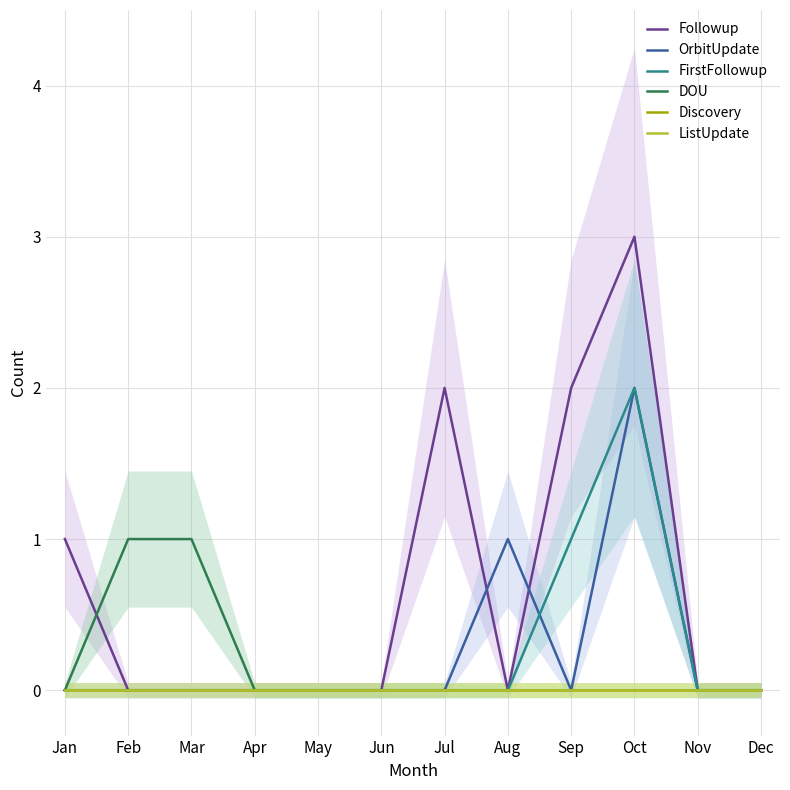

How many lines are shown in the chart?

6